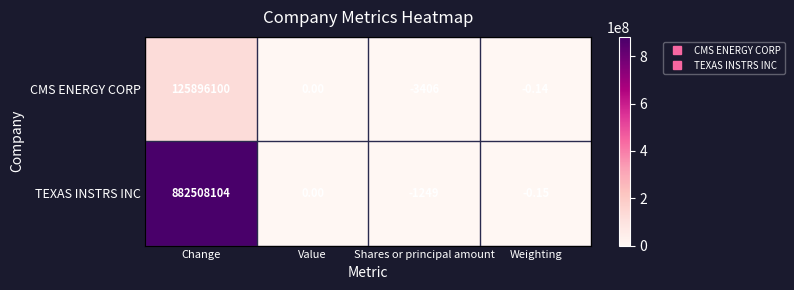

What is the spread (max minus min) of values at Shares or principal amount?

2157.0